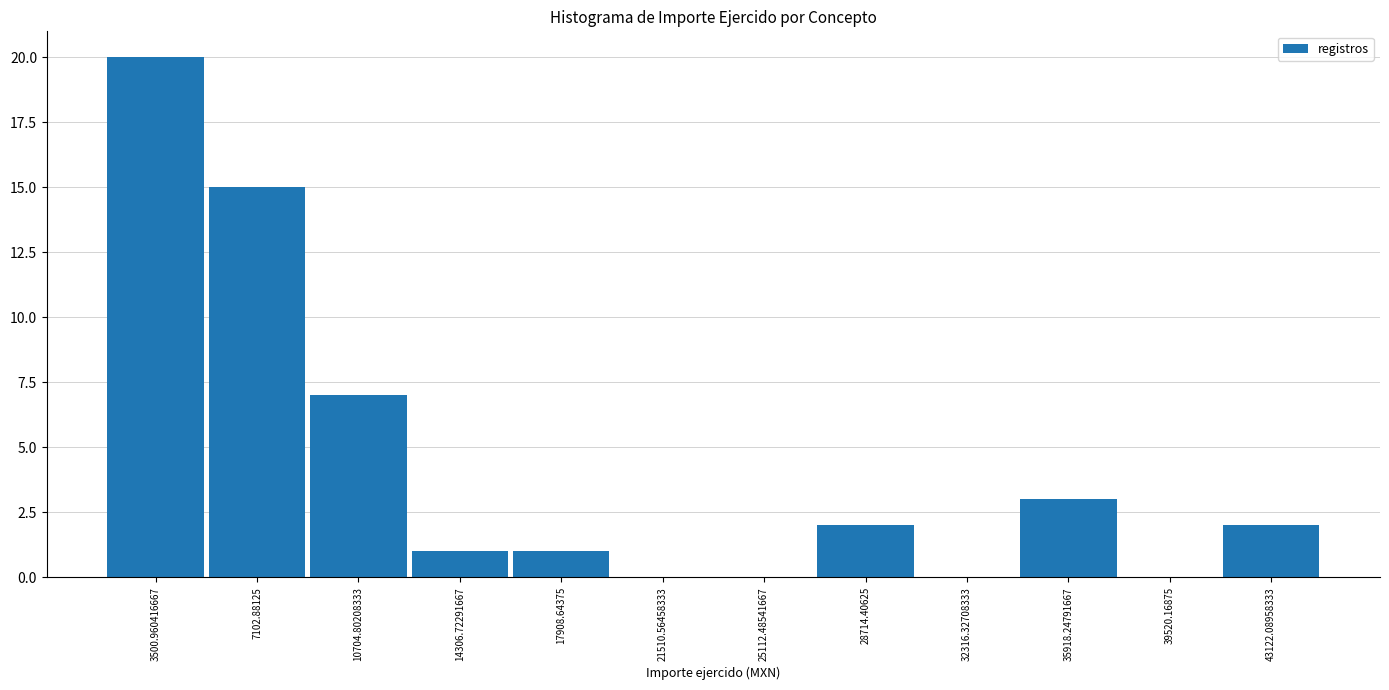

Reading left to right, list every bar in this chart as the range it spans on the x-axis followed by its height. Neither the bar edges nor the heights are printed on the chart, so give them approximately, as read against the axes.

1500 to 5500: 20
5500 to 9000: 15
9000 to 12500: 7
12500 to 16000: 1
16000 to 19500: 1
19500 to 23500: 0
23500 to 27000: 0
27000 to 30500: 2
30500 to 34000: 0
34000 to 37500: 3
37500 to 41500: 0
41500 to 45000: 2